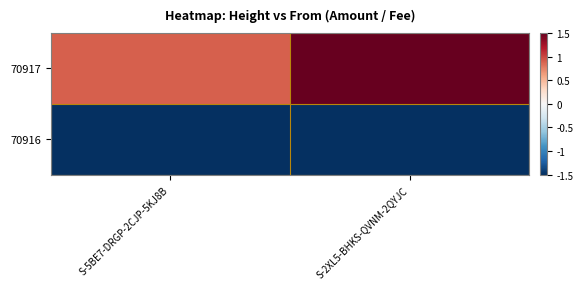

At S-5BE7-DRGP-2CJP-5KJ8B, list the series in order from largest to smallest.

70917, 70916